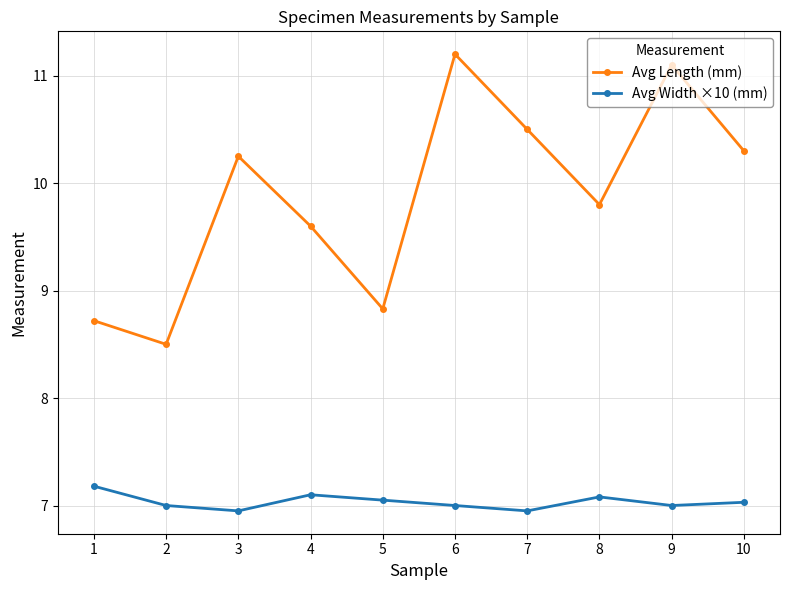

The value of Avg Width ×10 (mm) at 1 is 7.2. True or false?

True